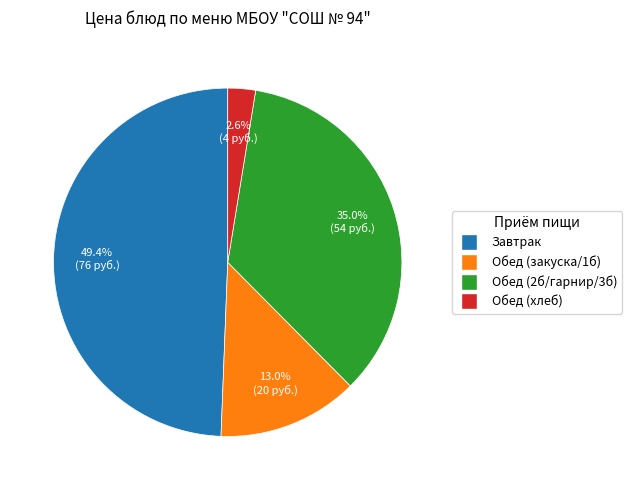

Does any single category account for the majority?

No